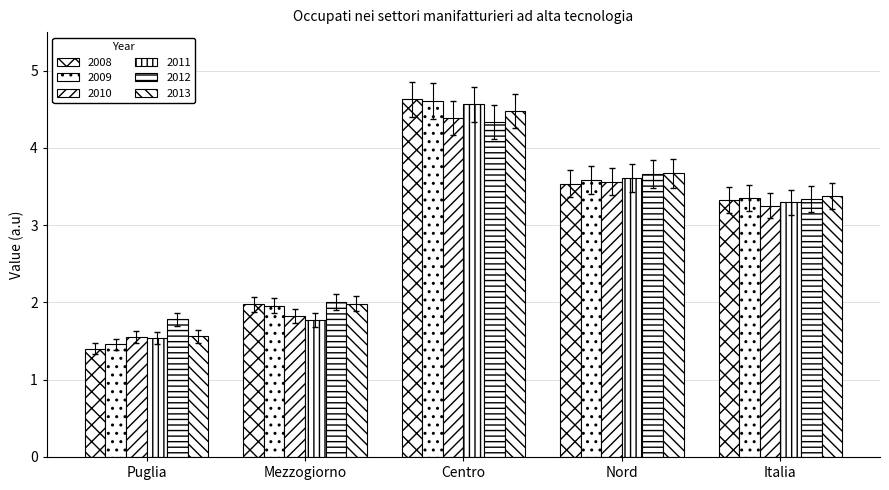

Is it true that 2010 equals 1.6 at Puglia?

True